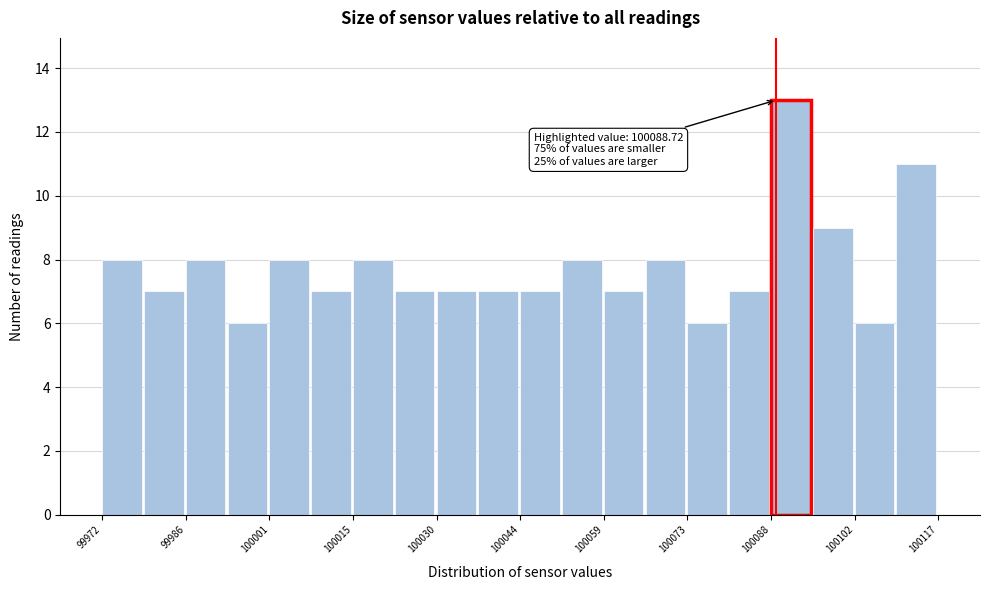

Around what value on the x-axis is the tallest bar? Give the approximate position of its centre, as read against the axis.

100092